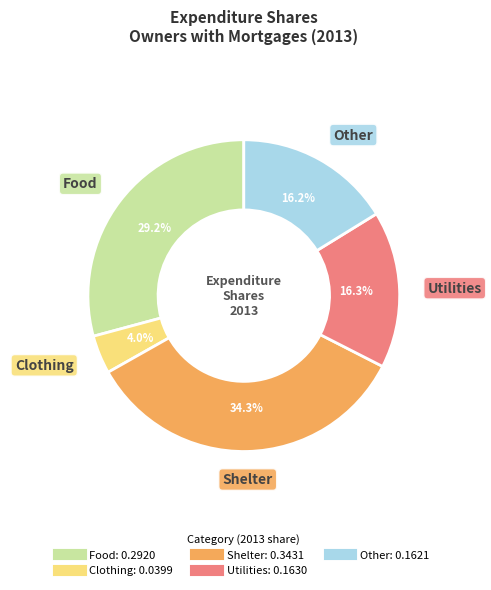

Does Food represent more than half of the total?

No